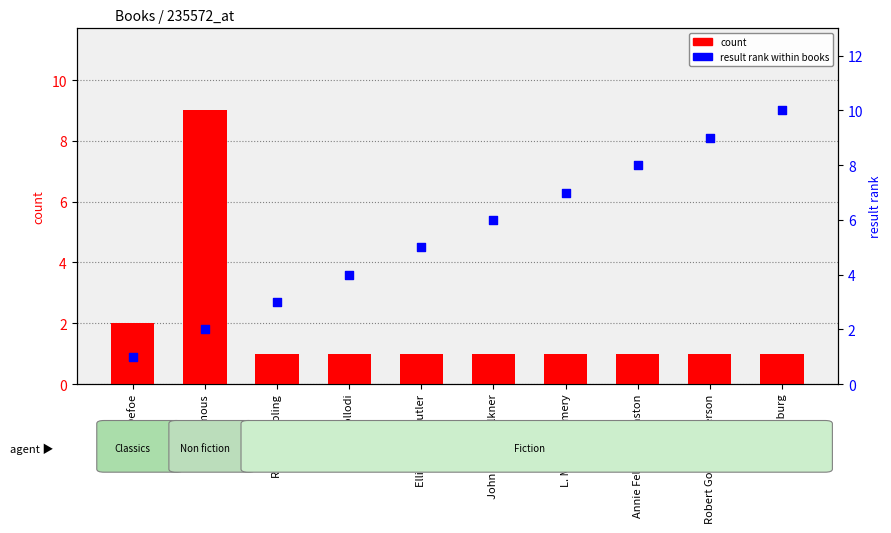

Is the value of result rank at John Meade Falkner greater than the value of count at Ellis Parker Butler?

Yes